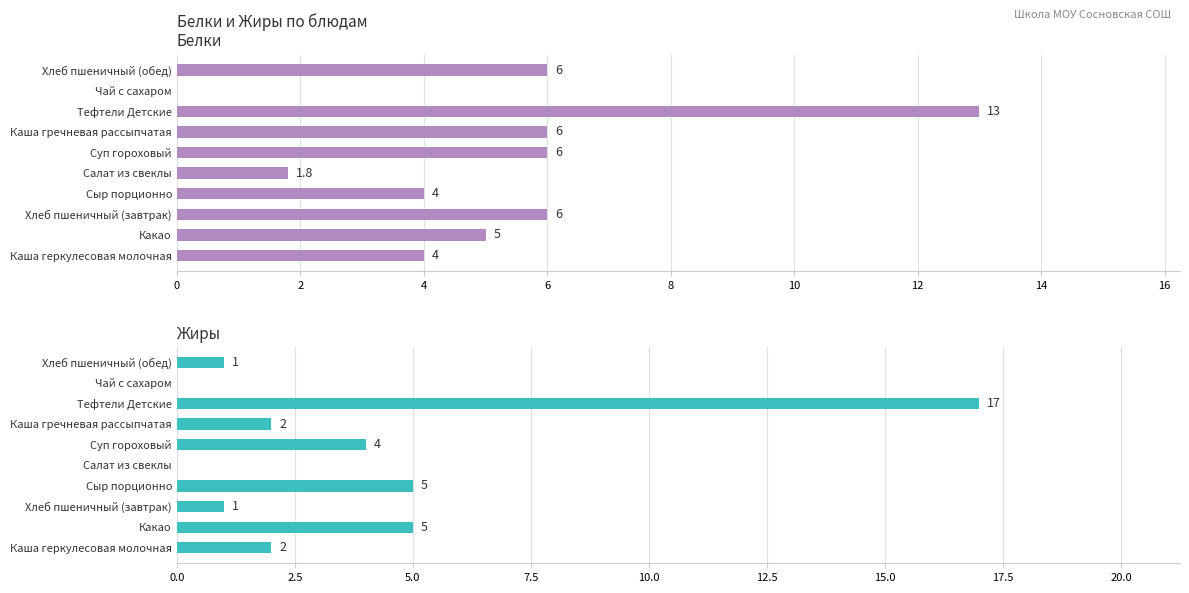

Rank the series at Тефтели Детские from highest to lowest value.

Жиры, Белки